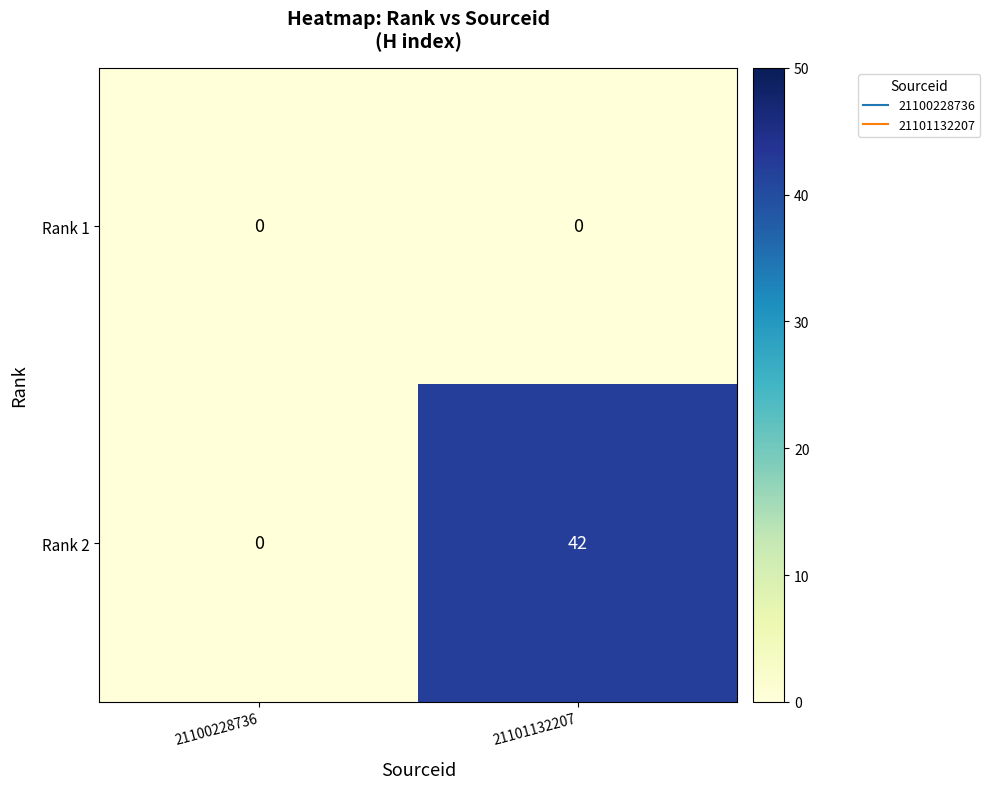

Between 21100228736 and 21101132207, which series saw the biggest shift?

Rank 2